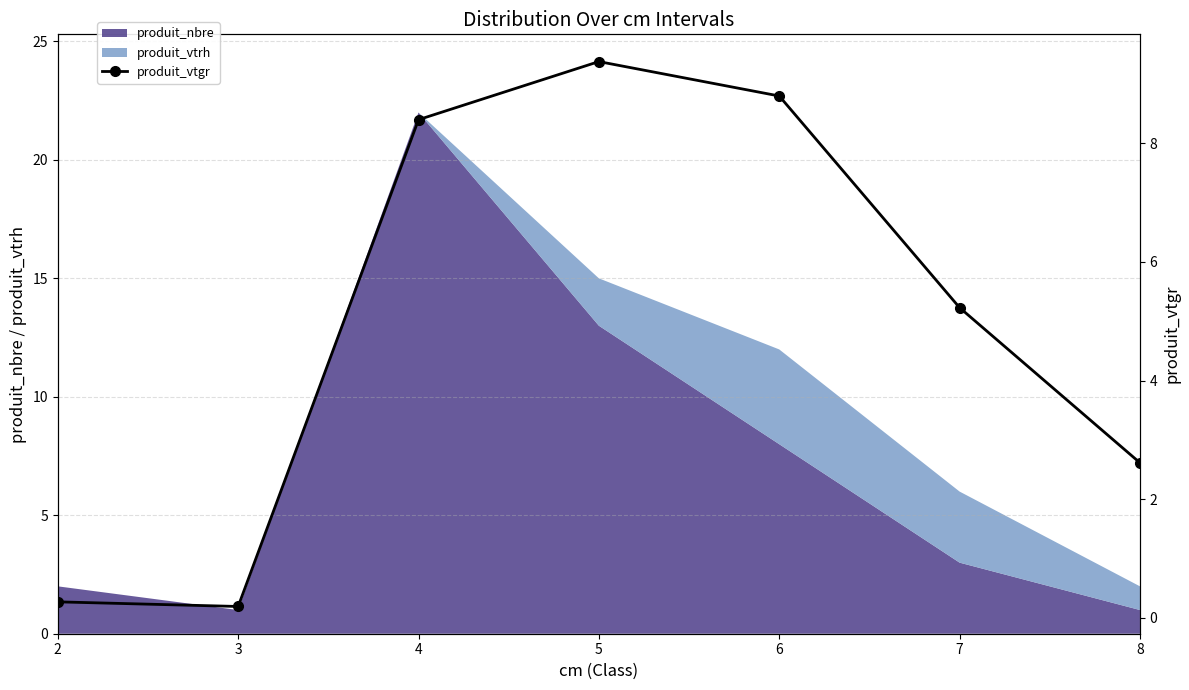

Which has a higher value, 6 or 2?

6